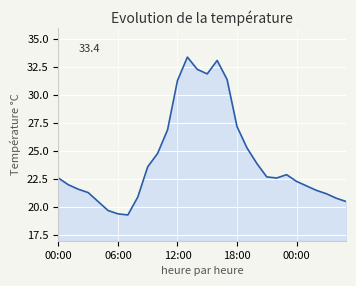

What is the smallest value displayed?

19.3